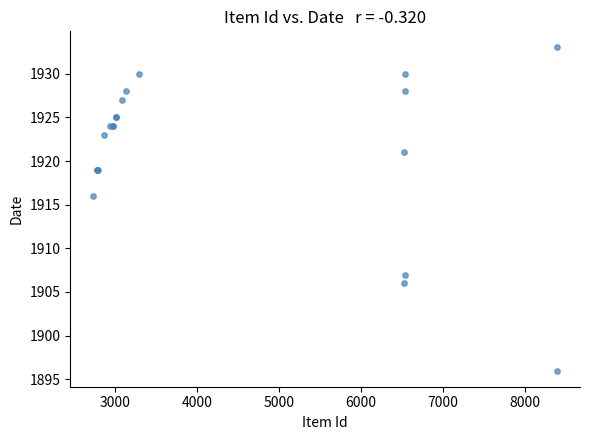

What Y value in the scatter plot is closest to 1914?

1916